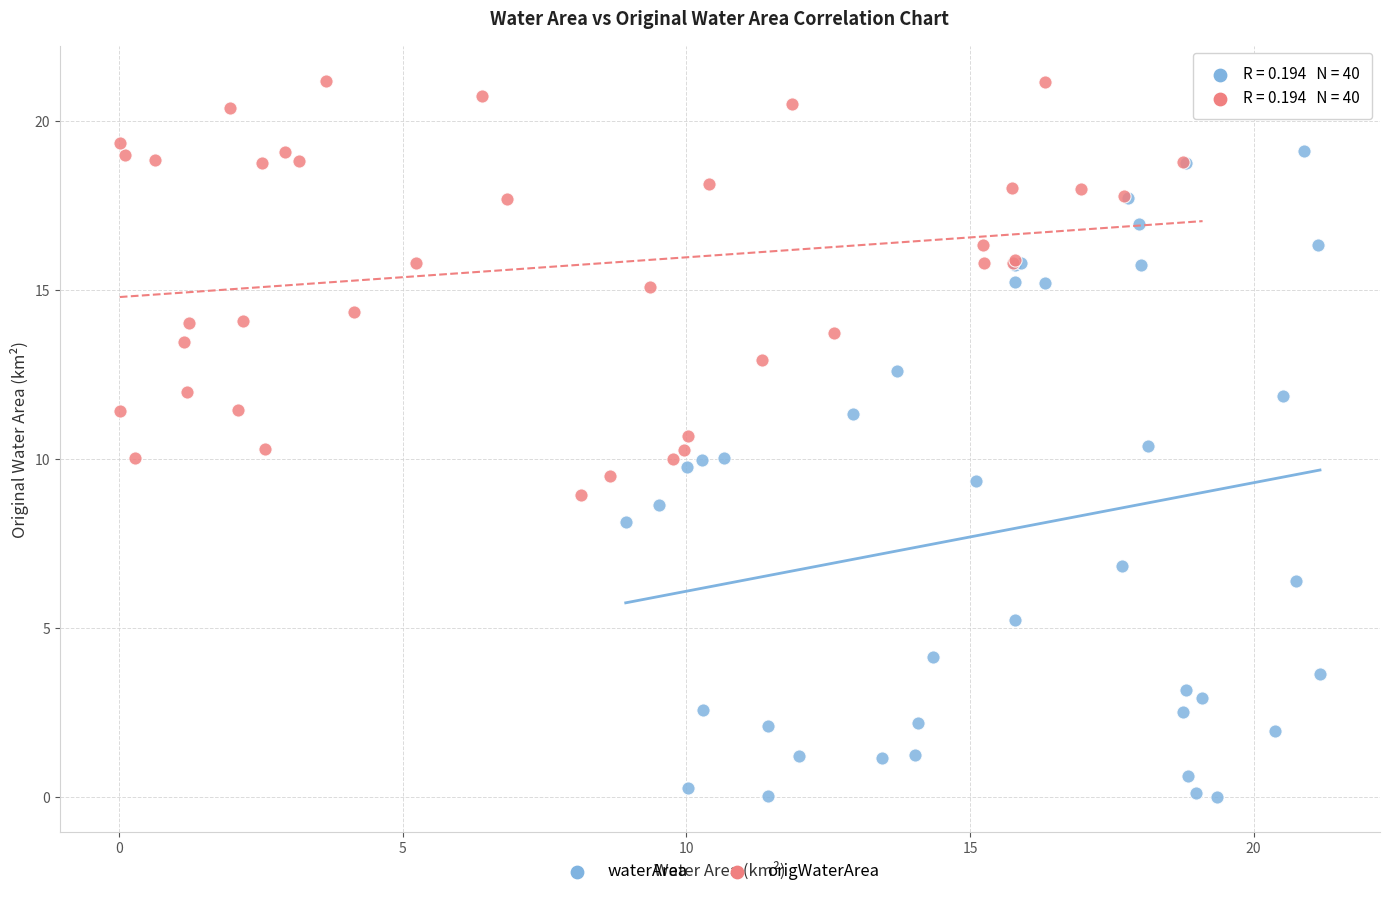

What are all the series names shown in the legend?

waterArea, origWaterArea